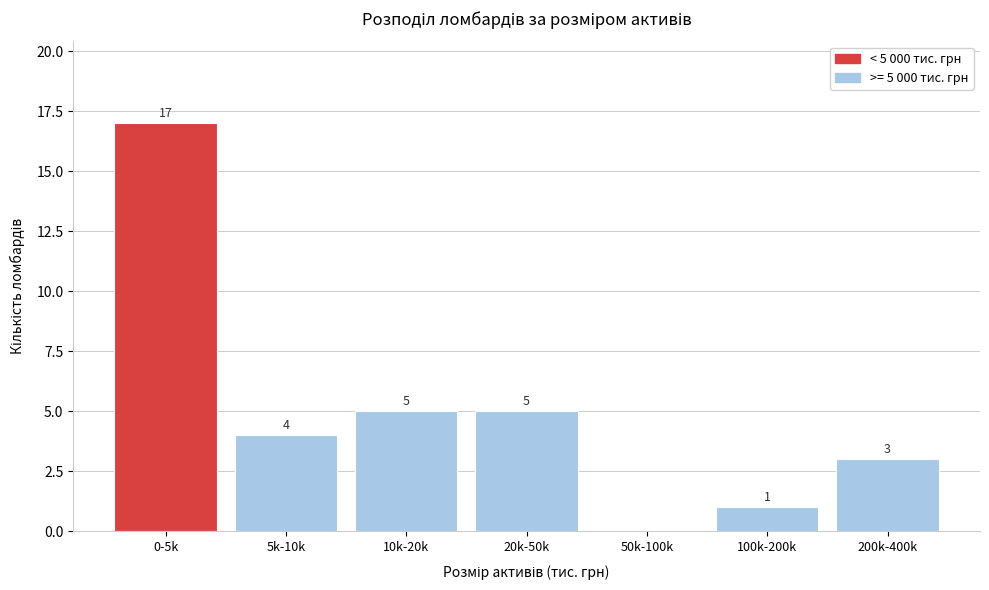

Reading left to right, what are all the values shown in this chart?

0-5k=17	5k-10k=4	10k-20k=5	20k-50k=5	50k-100k=0	100k-200k=1	200k-400k=3